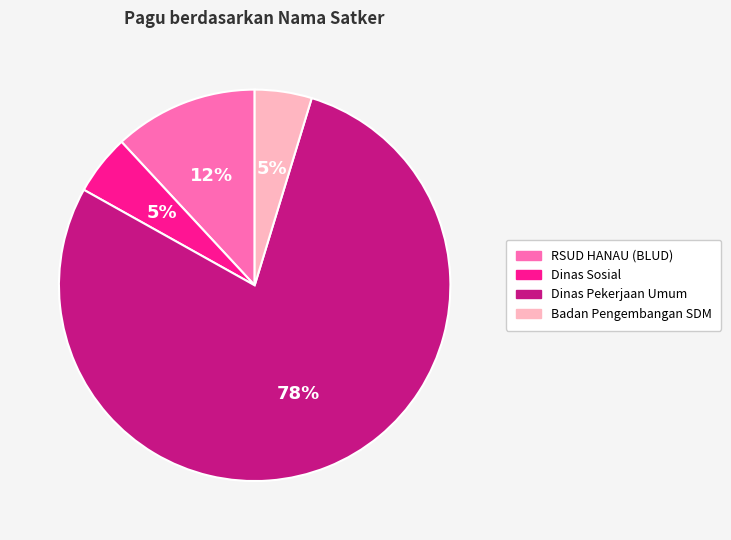

Is there any slice that represents more than half of the pie?

Yes